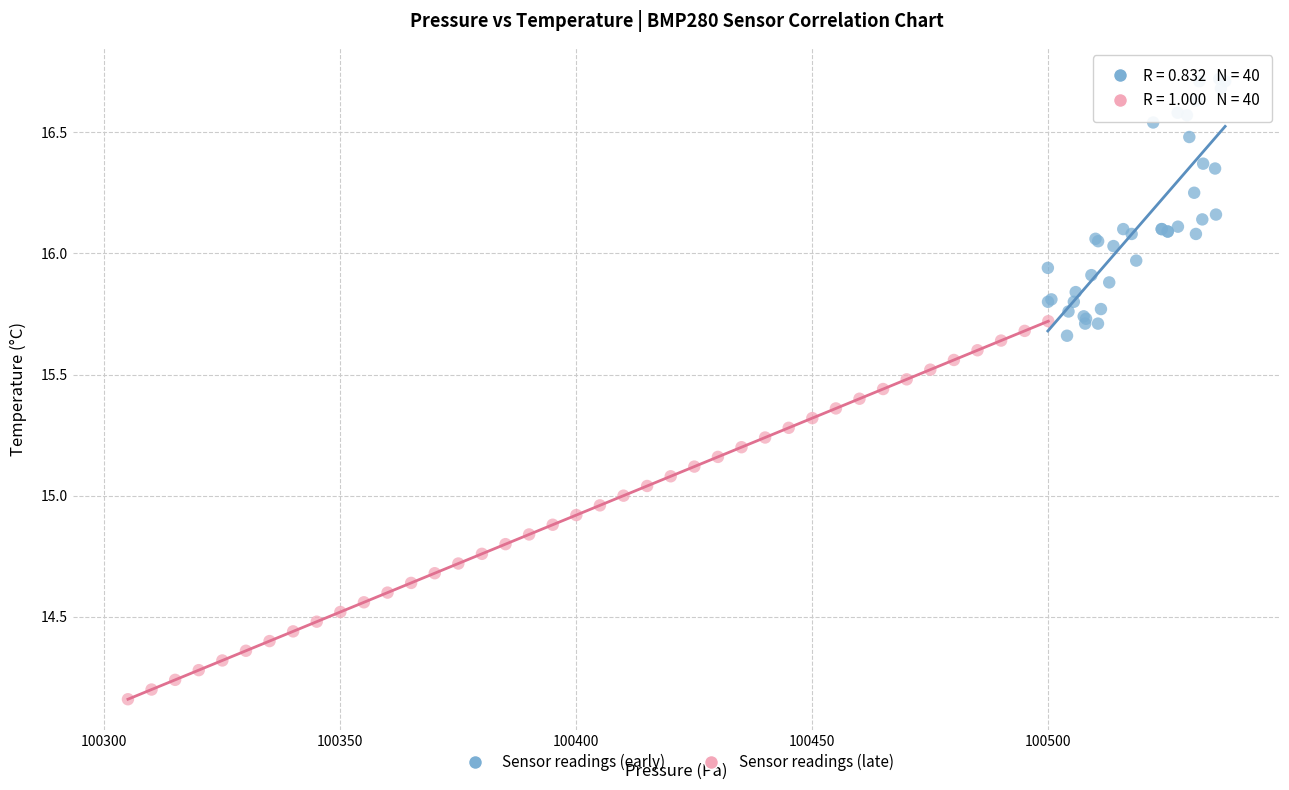

Which series has the largest Y range (max minus min)?

Sensor readings (late)